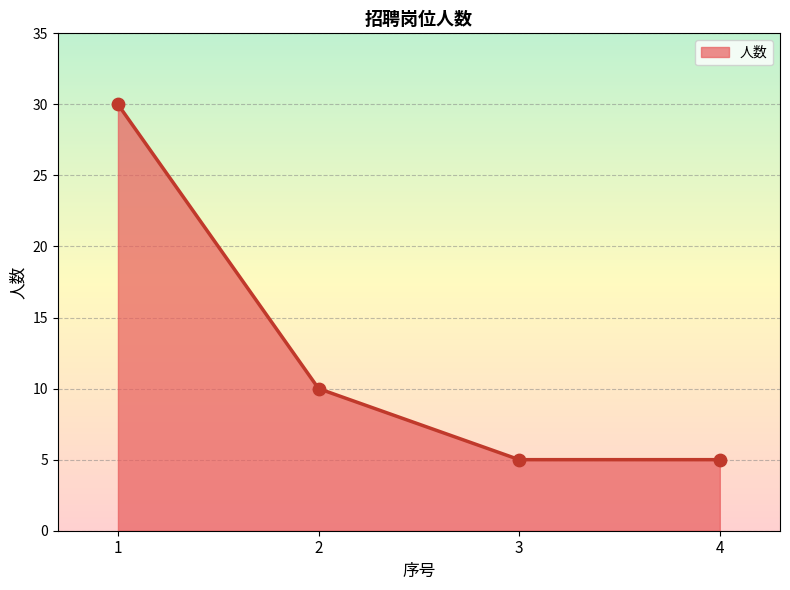

Approximately how many times larger is the value at 4 compared to 3?

1.0